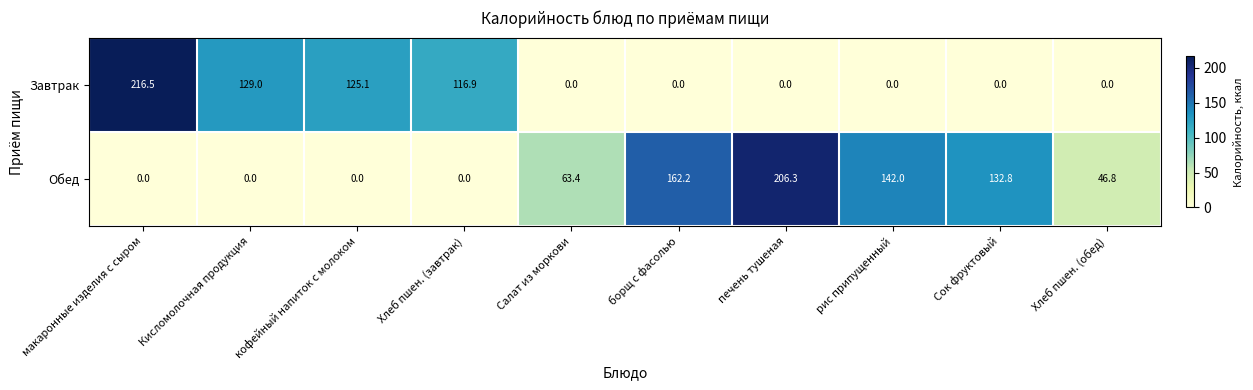

Rank the series by their maximum value, from lowest to highest.

Обед, Завтрак